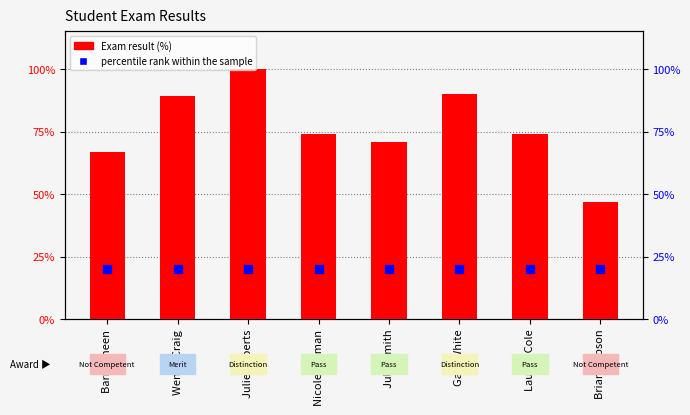

Is the value of percentile rank within the sample at Nicole Kidman greater than the value of Exam result (%) at Lauren Cole?

No